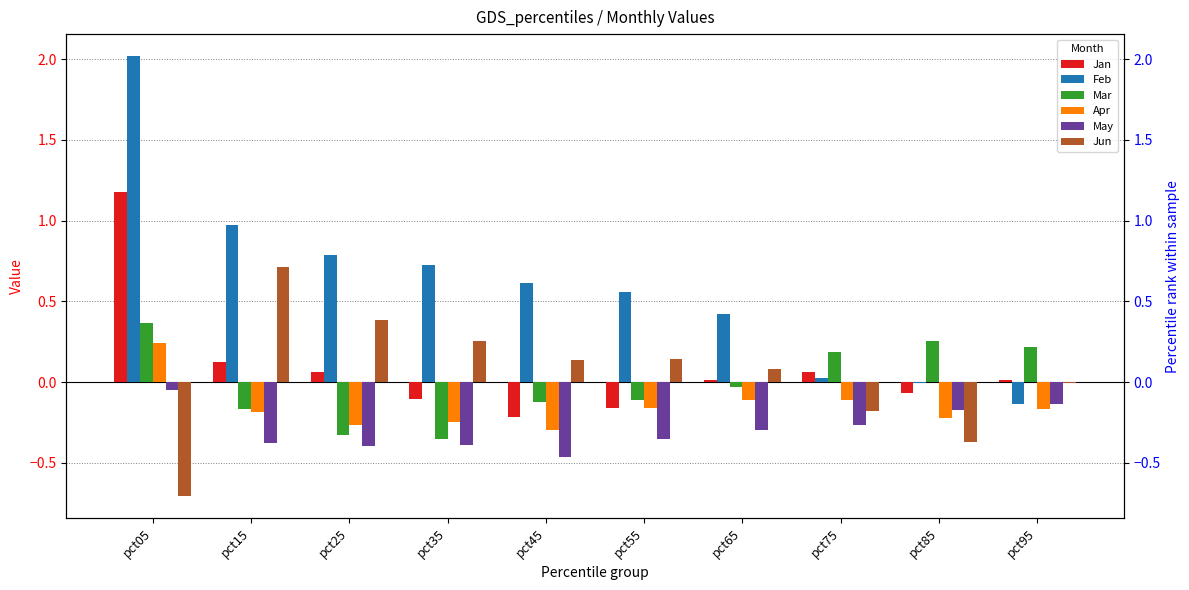

Are the bars grouped side by side (vs. stacked)?

Yes